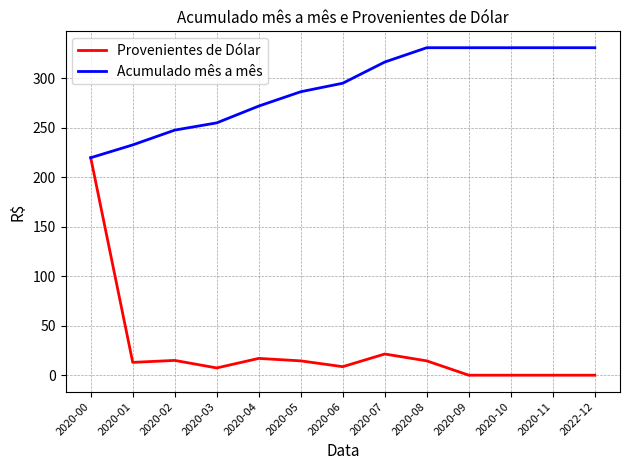

Is it true that Acumulado mês a mês equals 232.7 at 2020-01?

True